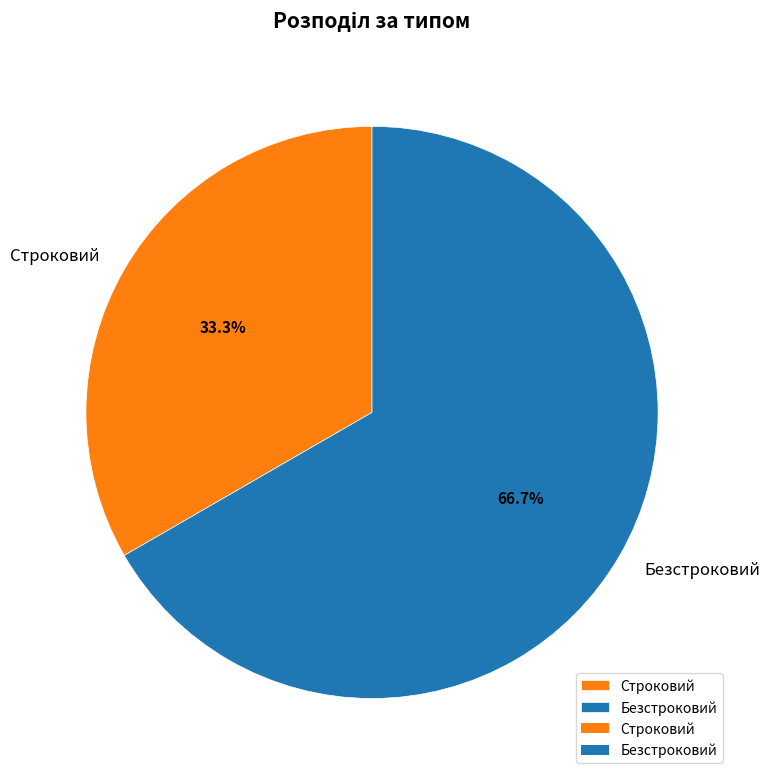

Does Строковий account for over 50% of the chart?

No